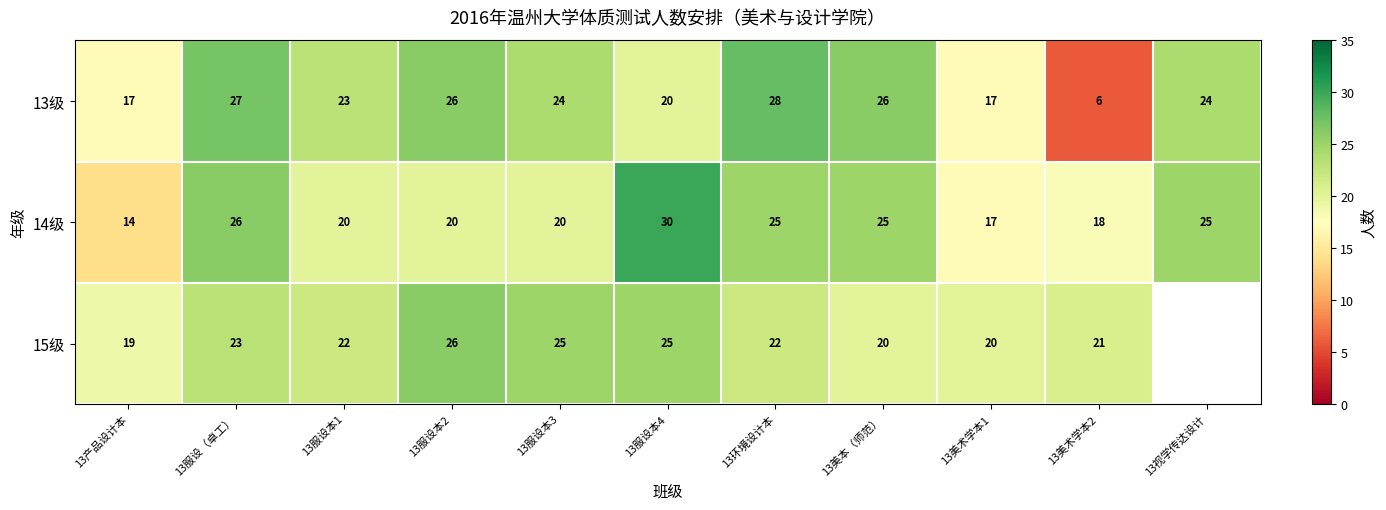

How many distinct data groups are displayed?

3